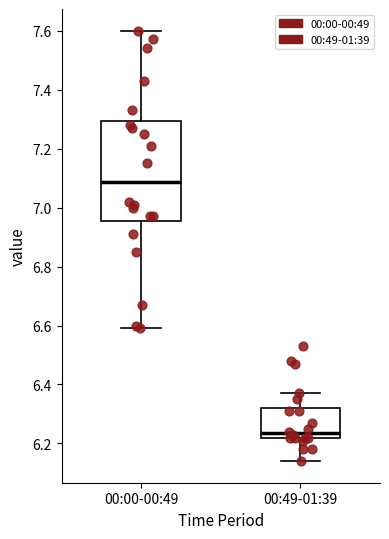

Reading left to right, read every box against the y-axis: the position of its median line, the range the box covers, and the ends of its whiskers. The values are not printed on the chart, so give them approximately, as read against the axis.

00:00-00:49: median 7.08, box 6.96 to 7.30, whiskers 6.60 to 7.60
00:49-01:39: median 6.24, box 6.22 to 6.32, whiskers 6.14 to 6.38